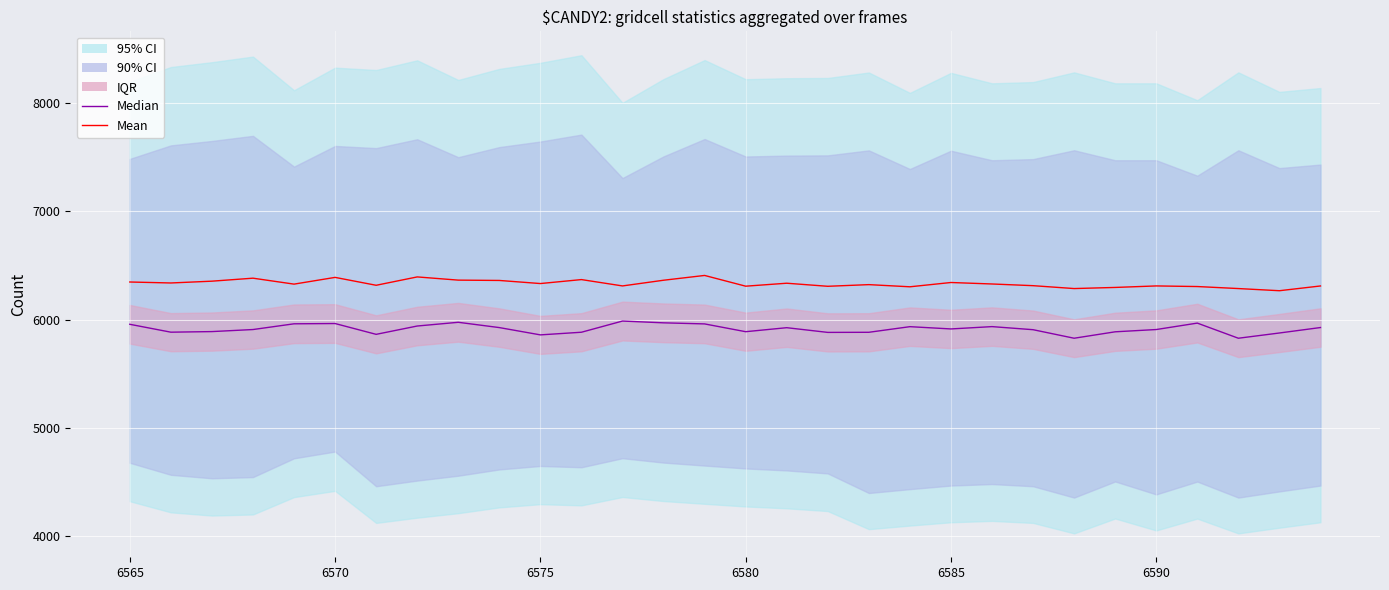

True or false: Mean has a value of 10712.9 at 11.

False